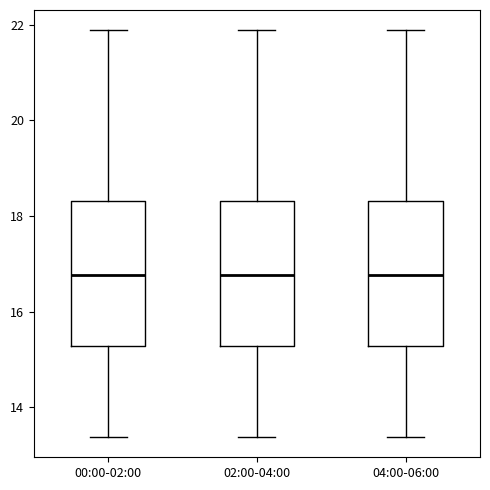

Where does the upper whisker of the box for 02:00-04:00 end on the y-axis? The values are not printed on the chart, so give them approximately, as read against the axis.

21.8